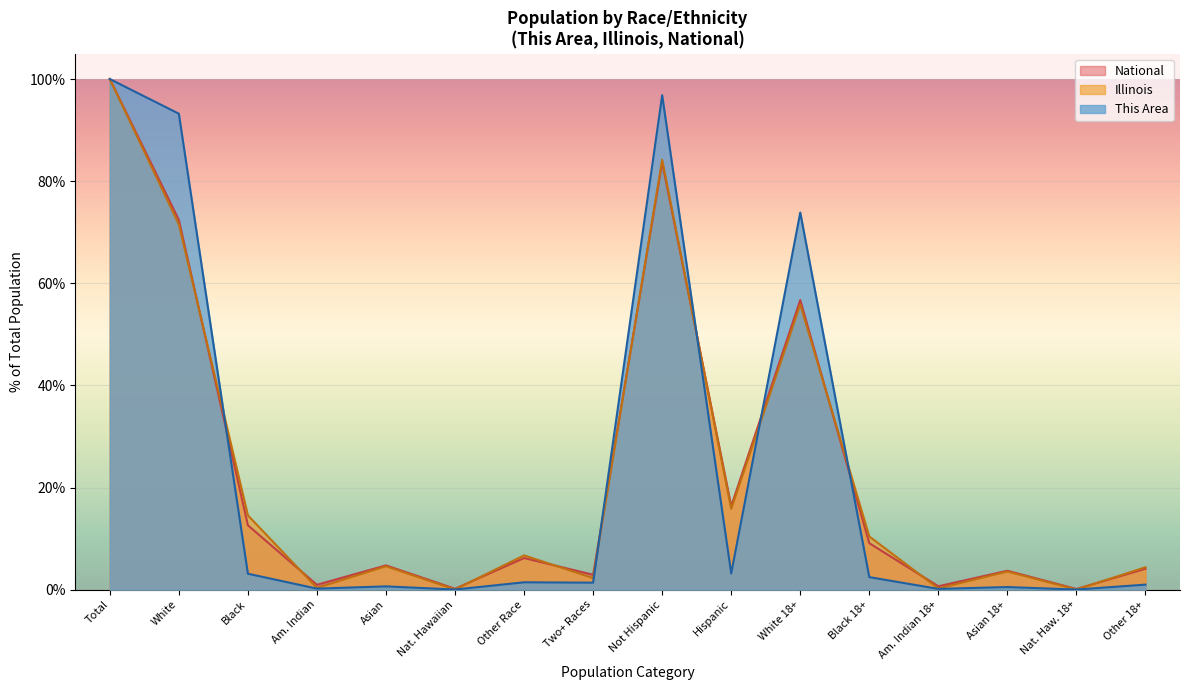

What are all the series names shown in the legend?

National, Illinois, This Area